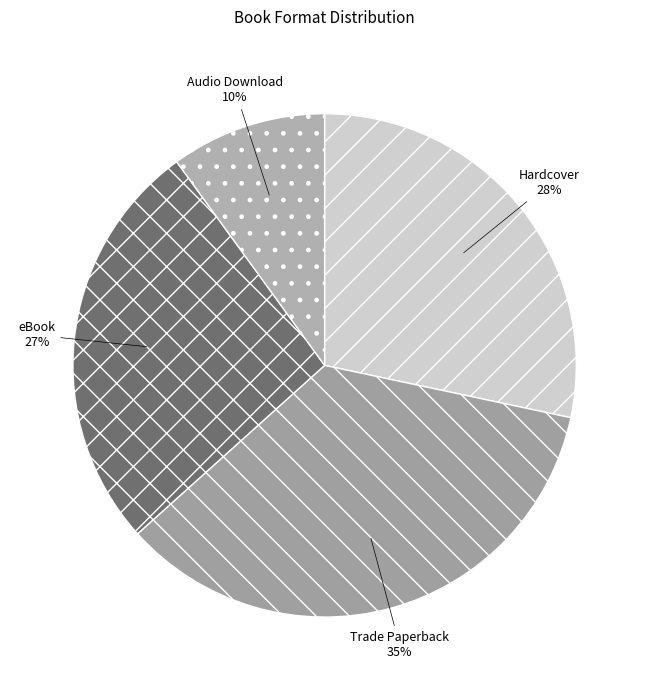

Is it true that Trade Paperback is 45% of the pie?

False